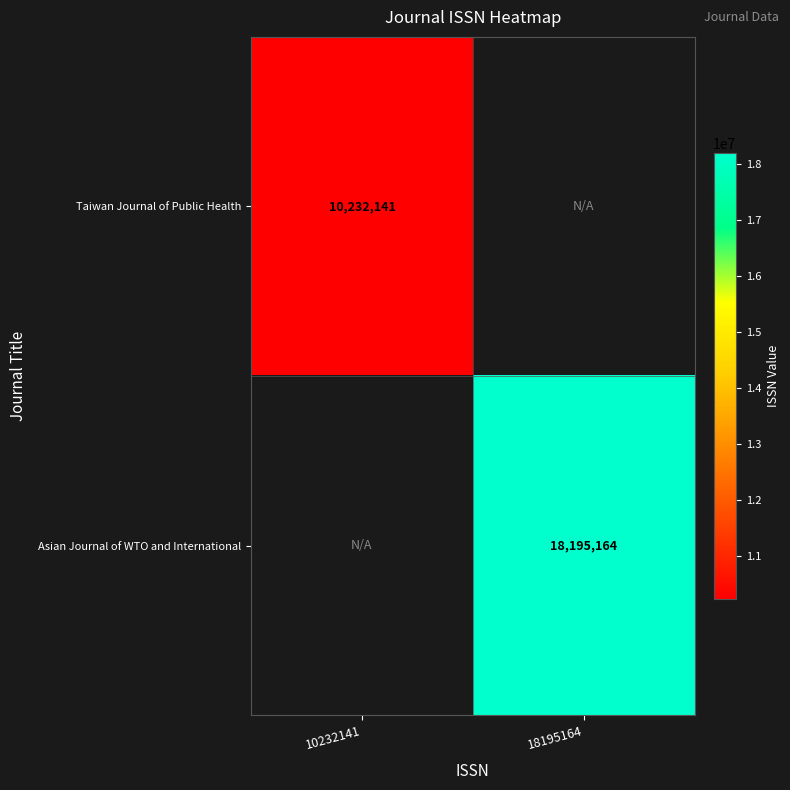

True or false: Taiwan Journal of Public Health has a value of 6460784 at 10232141.

False